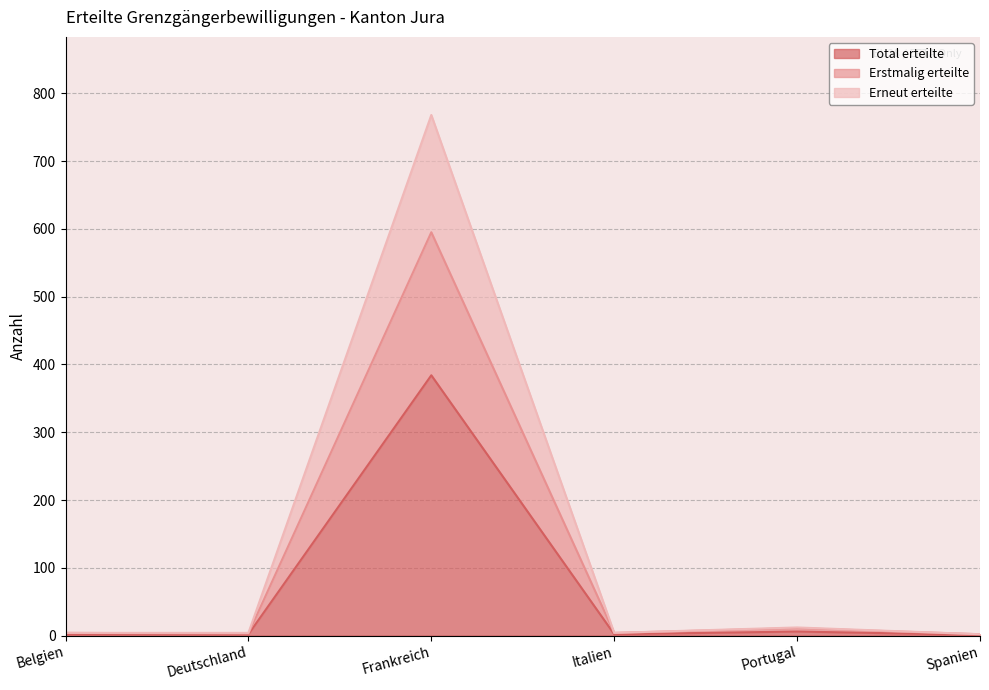

Where is the first local maximum for Total erteilte?

Frankreich